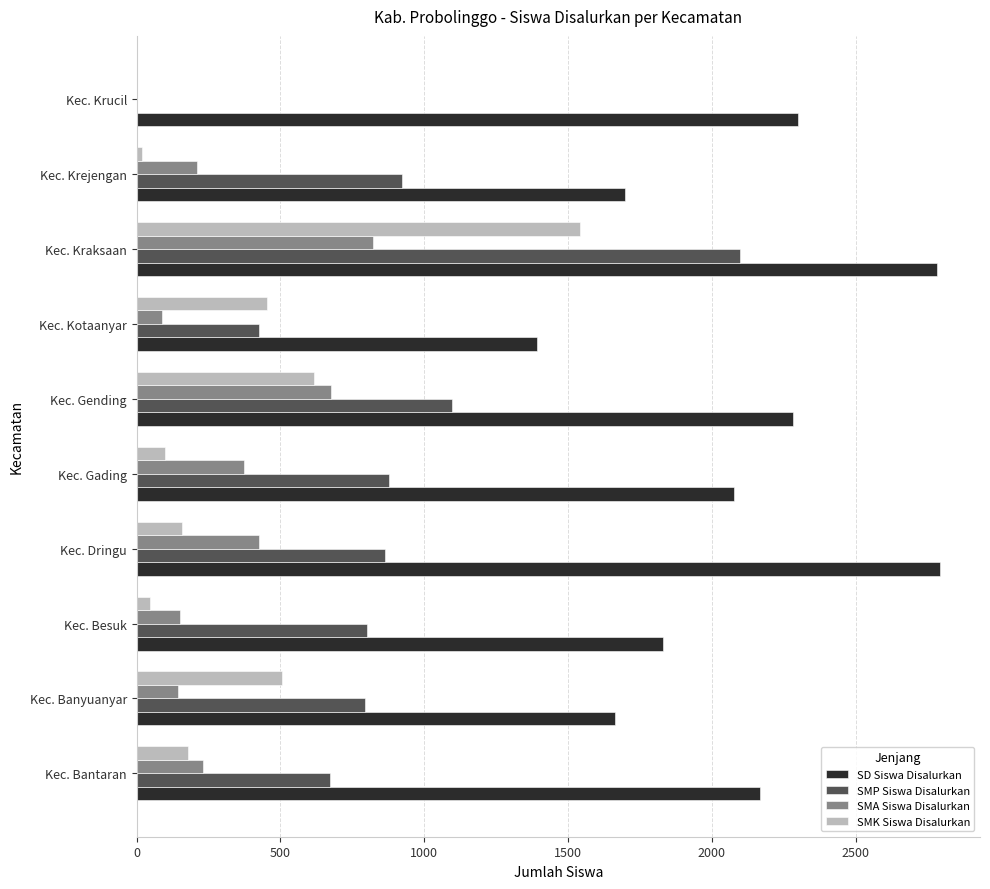

What is the highest value of the SMP Siswa Disalurkan series?

2098